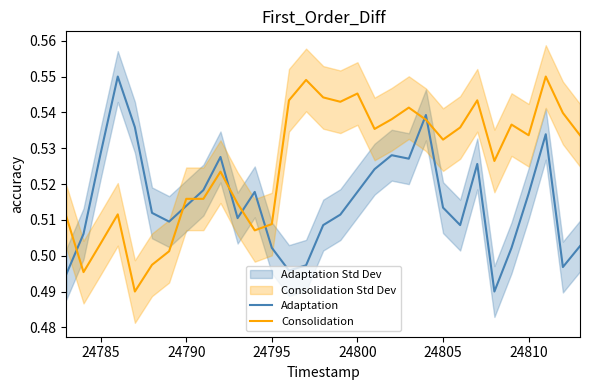

After their last crossing, which series has the higher values: Consolidation or Adaptation?

Consolidation